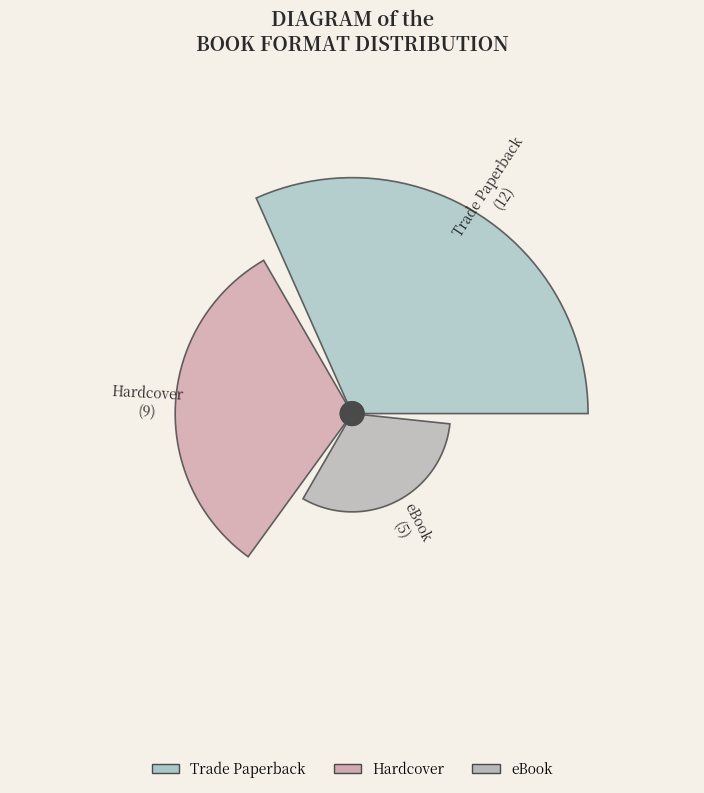

What is the largest slice in the pie chart?

Trade Paperback